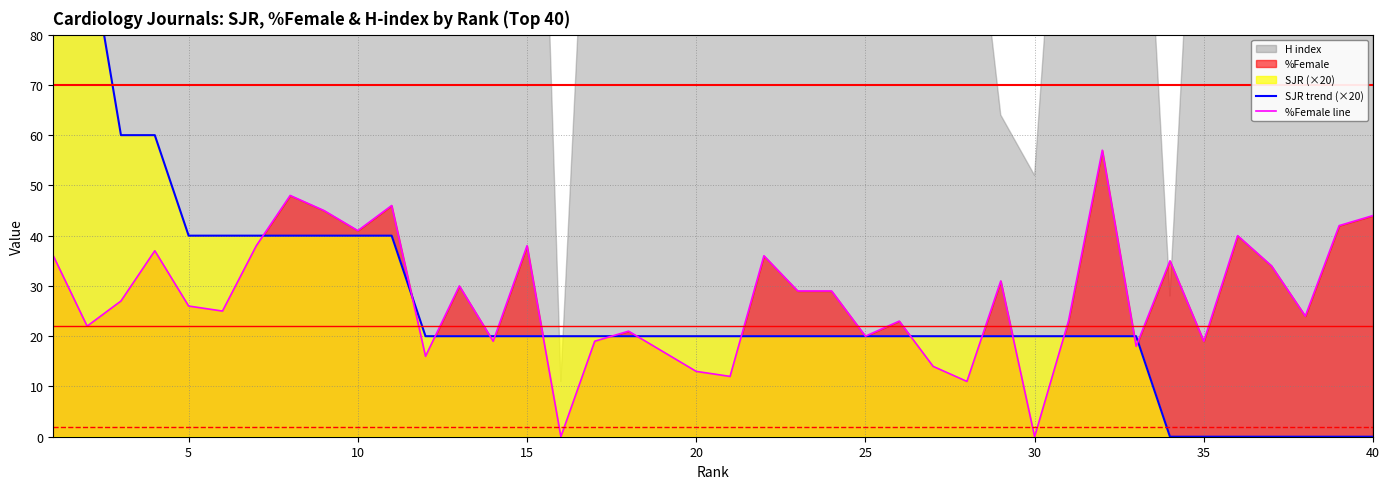

Is it true that %Female line equals -36 at 30?

False